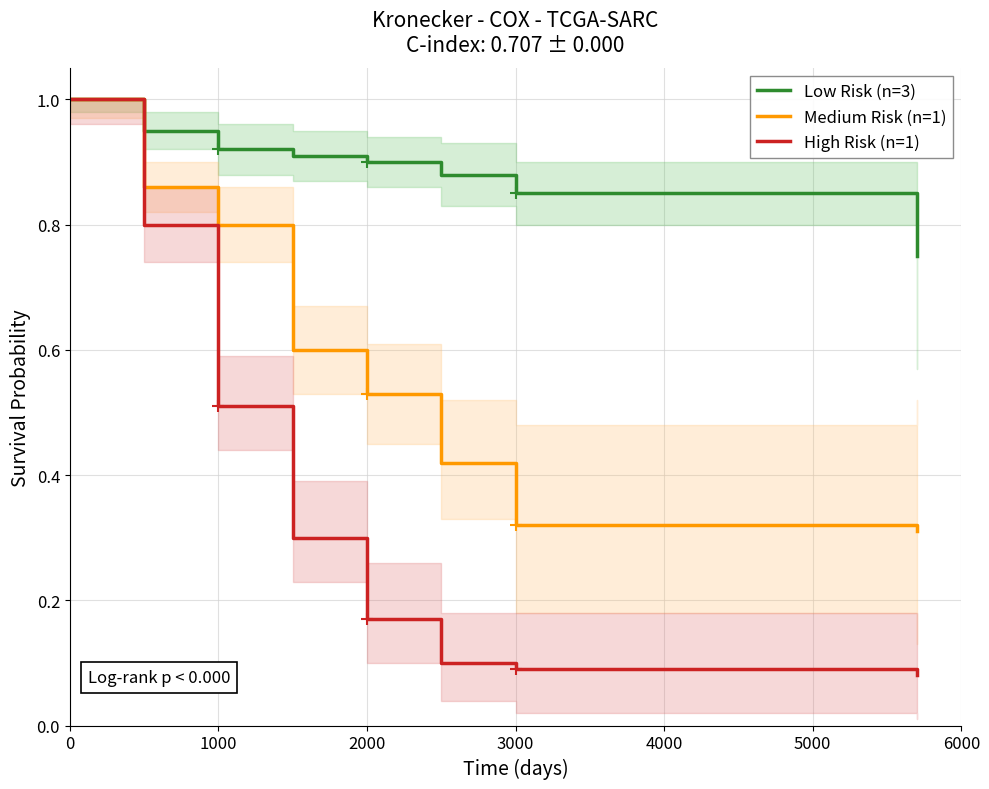

How many categories are shown in the chart?

8